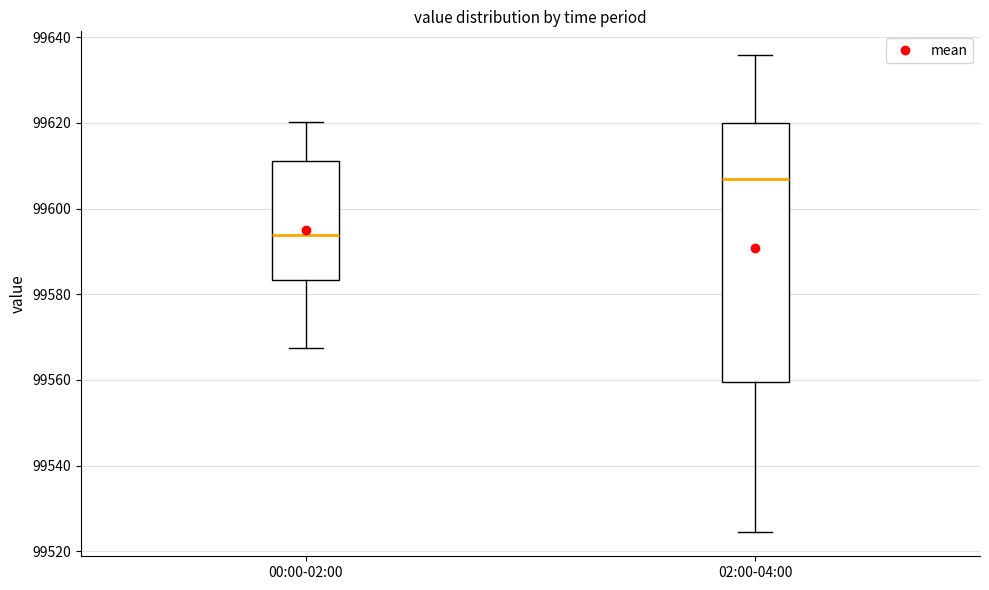

Where does the median line of the box for 02:00-04:00 sit on the y-axis? The values are not printed on the chart, so give them approximately, as read against the axis.

99606